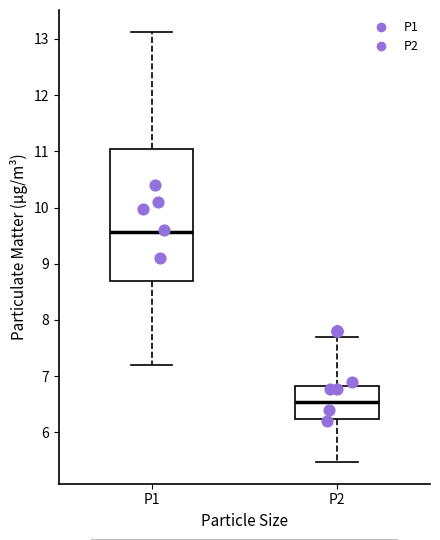

Where is the lower edge of the box for P2 on the y-axis? The values are not printed on the chart, so give them approximately, as read against the axis.

6.2